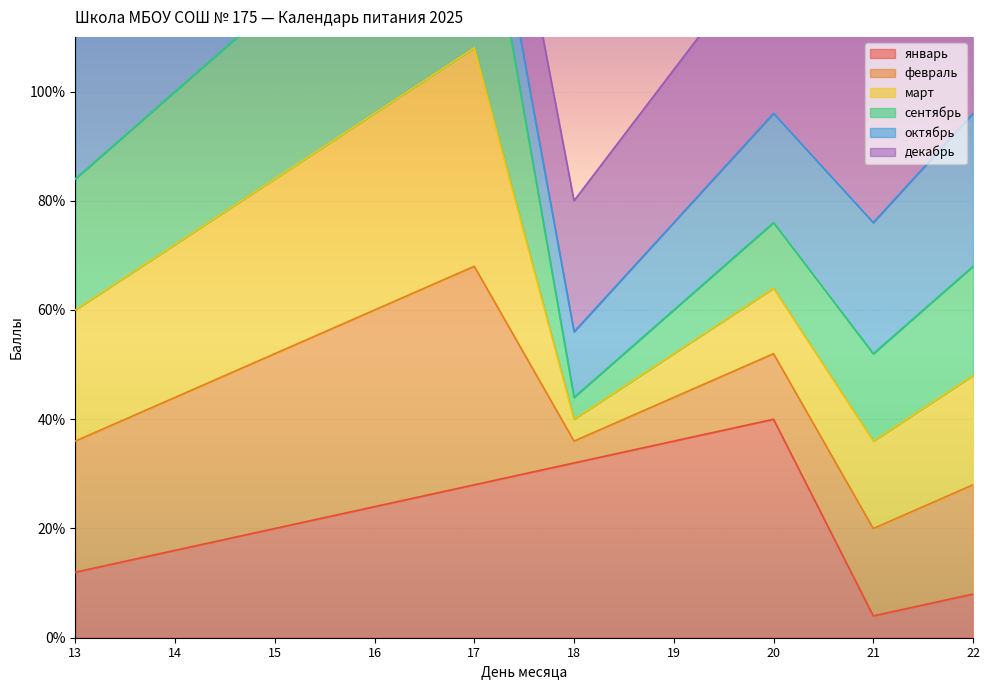

At how many categories does at least one series exceed 8?

8